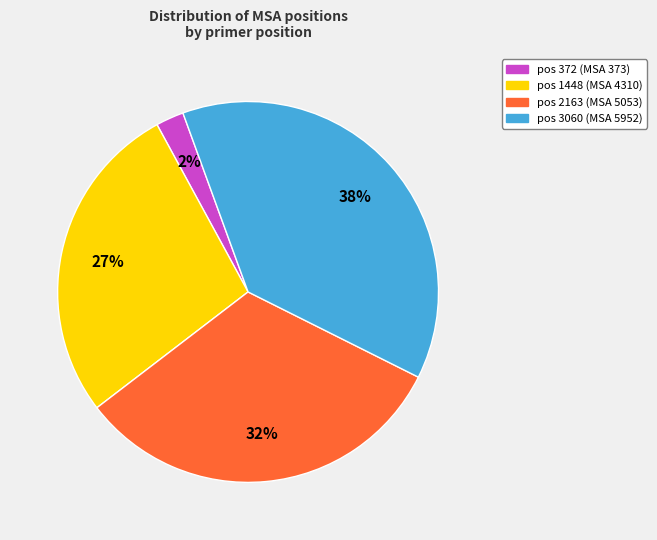

To the nearest percent, what is the difference between the largest and smallest slice percentages?

36%